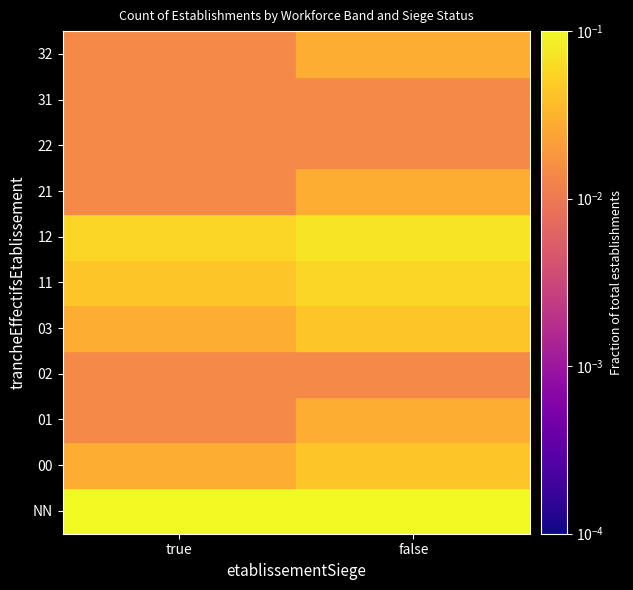

List the series in order of their peak value, highest first.

NN, 12, 11, 00, 03, 01, 21, 32, 02, 22, 31